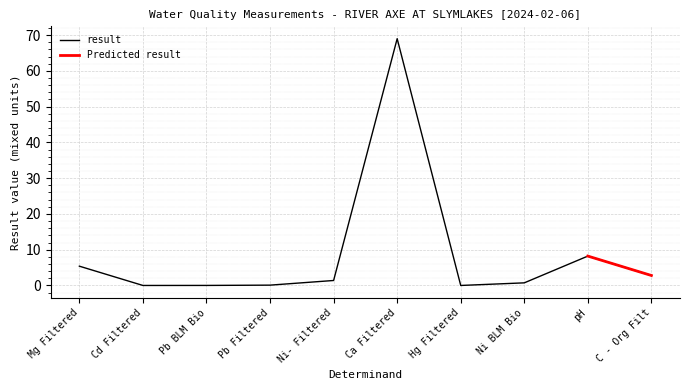

Reading left to right, list all the values displayed in this chart.

Mg Filtered=5.4	Cd Filtered=0.0	Pb BLM Bio=0.0	Pb Filtered=0.1	Ni- Filtered=1.4	Ca Filtered=69.0	Hg Filtered=0.0	Ni BLM Bio=0.7	pH=8.2	C - Org Filt=2.8